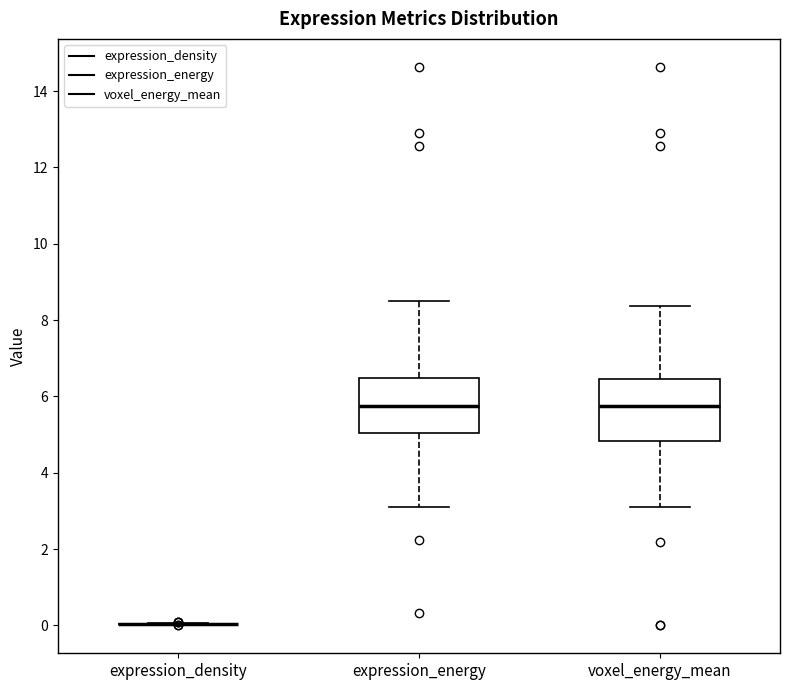

Which box is the tallest, from its lower edge to its upper edge?

voxel_energy_mean